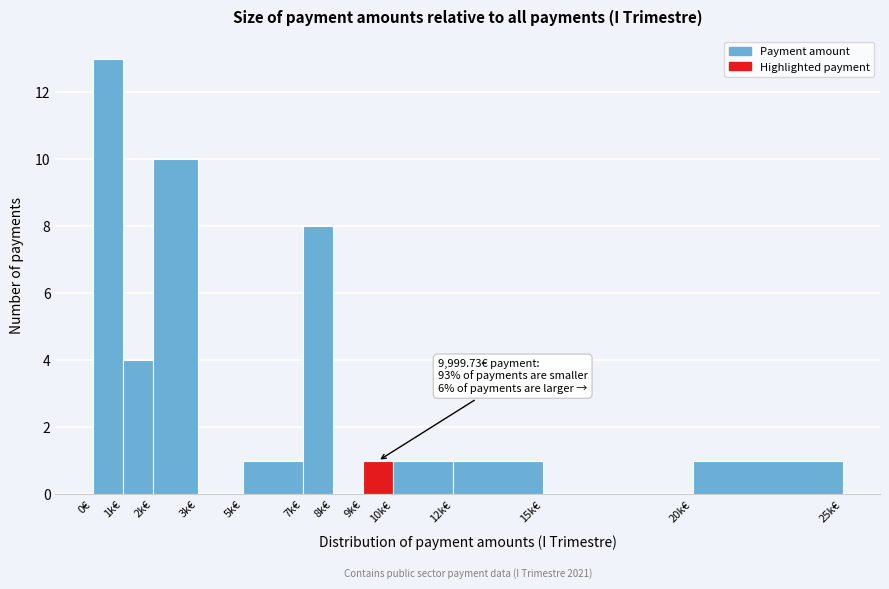

Reading left to right, list all the values displayed in this chart.

0€=13	1k€=4	2k€=10	3k€=0	5k€=1	7k€=8	8k€=0	9k€=1	10k€=1	12k€=1	15k€=0	20k€=1